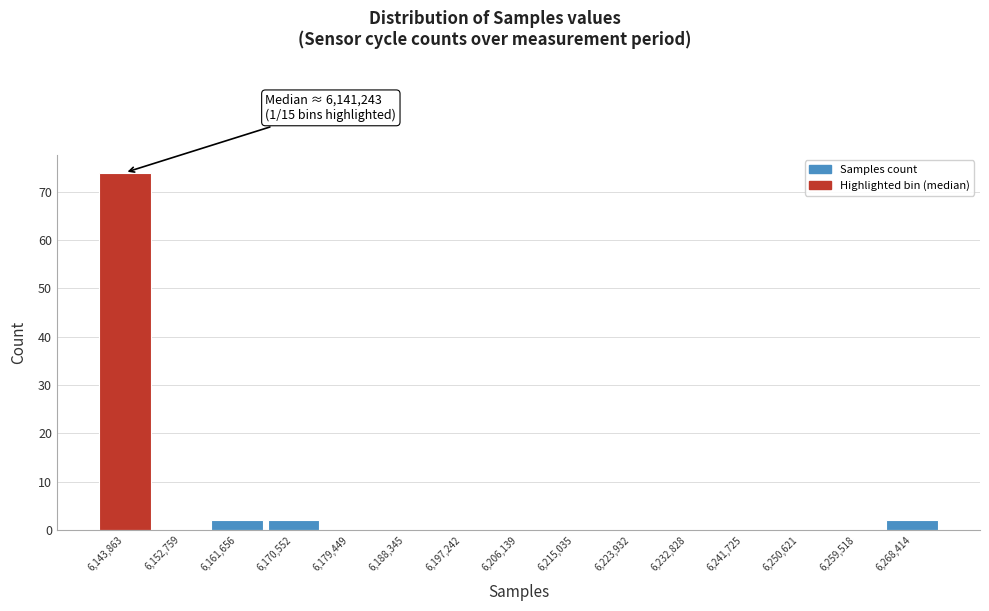

Over which range of the x-axis is the bar tallest?

6139000 to 6148000